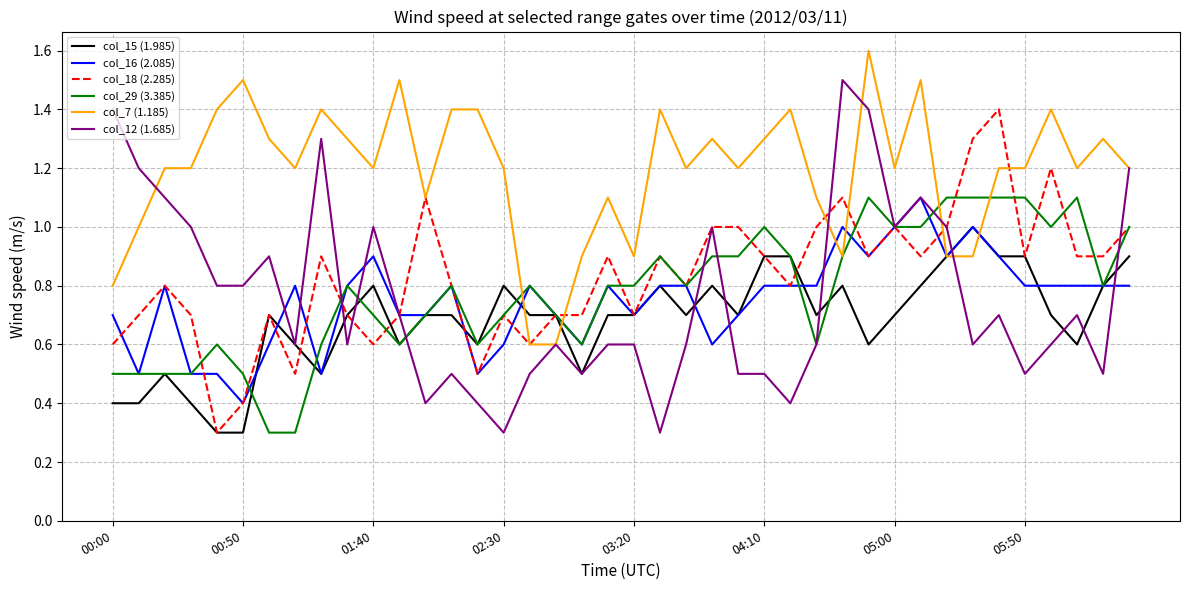

Which series has the largest range (max minus min)?

col_12 (1.685)